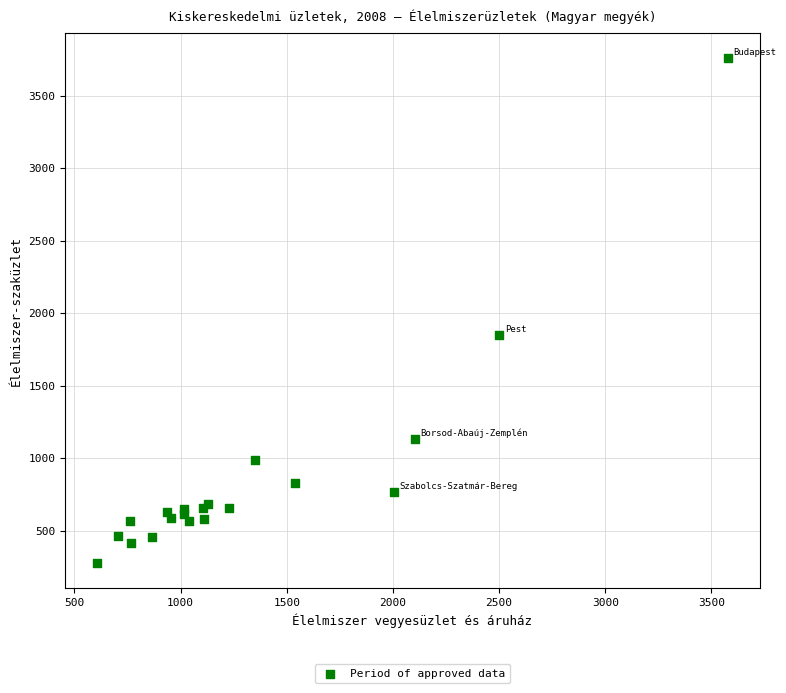

What Y value in the scatter plot is closest to 2017?

1852